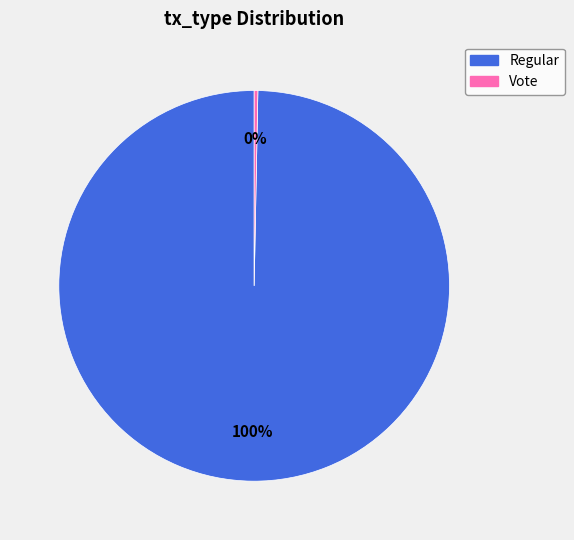

True or false: Regular accounts for 100% of the total.

True